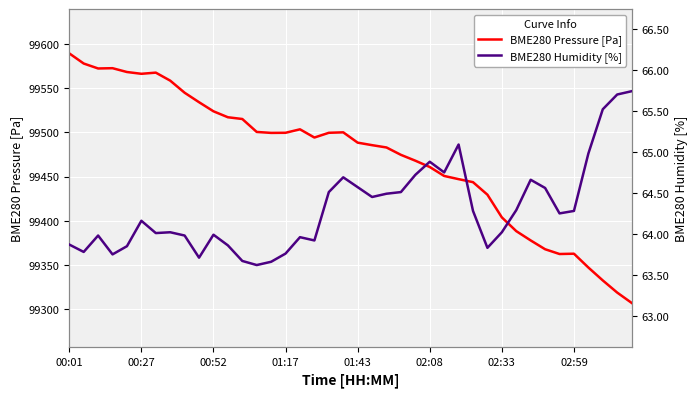

Reading left to right, what are all the values shown in this chart?

BME280 Pressure [Pa]: 99589.5	99578.0	99572.4	99572.7	99568.4	99566.4	99567.7	99558.6	99544.9	99534.2	99523.9	99517.2	99515.2	99500.5	99499.5	99499.6	99503.5	99494.2	99499.6	99500.1	99488.4	99485.6	99483.0	99474.6	99468.0	99460.8	99450.7	99447.1	99443.7	99429.5	99403.8	99388.2	99377.7	99367.7	99362.3	99362.7	99347.0	99332.4	99318.7	99307.0
BME280 Humidity [%]: 63.9	63.8	64.0	63.8	63.9	64.2	64.0	64.0	64.0	63.7	64.0	63.9	63.7	63.6	63.7	63.8	64.0	63.9	64.5	64.7	64.6	64.5	64.5	64.5	64.7	64.9	64.8	65.1	64.3	63.8	64.0	64.3	64.7	64.6	64.2	64.3	65.0	65.5	65.7	65.7